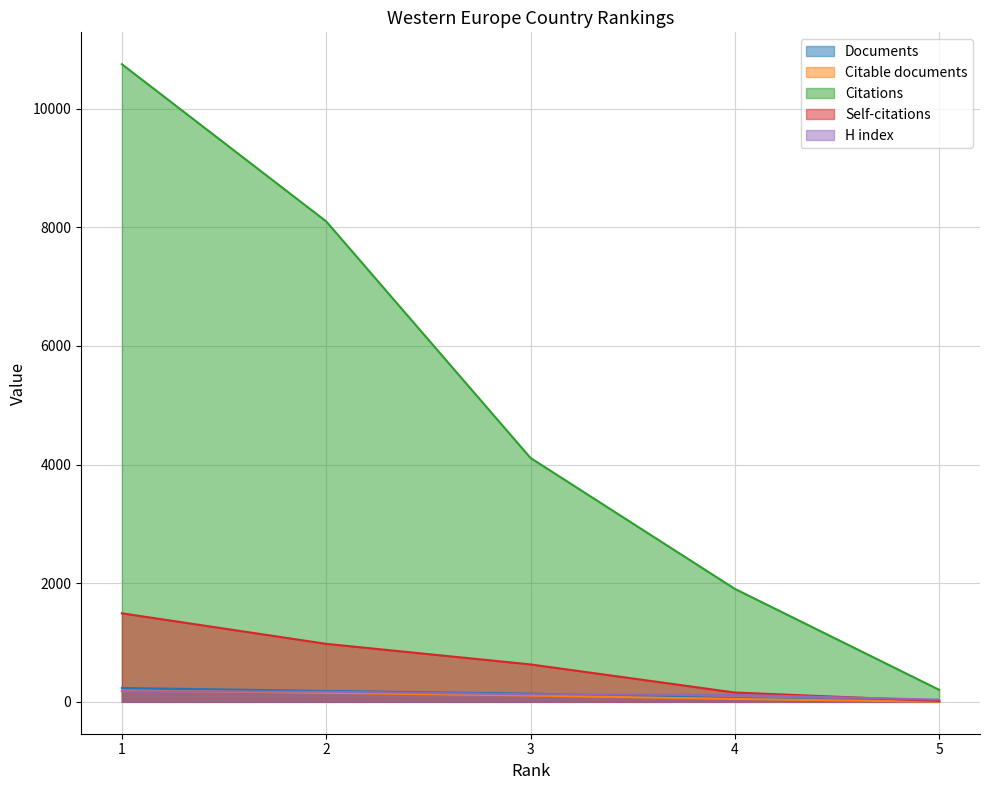

At which label does H index first exceed 127?

1